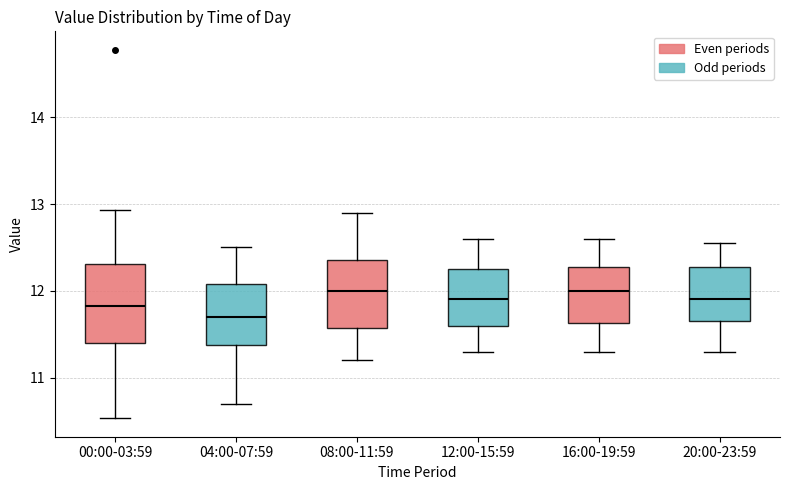

Comparing the boxes themselves (not the whiskers), which one is the tallest?

00:00-03:59